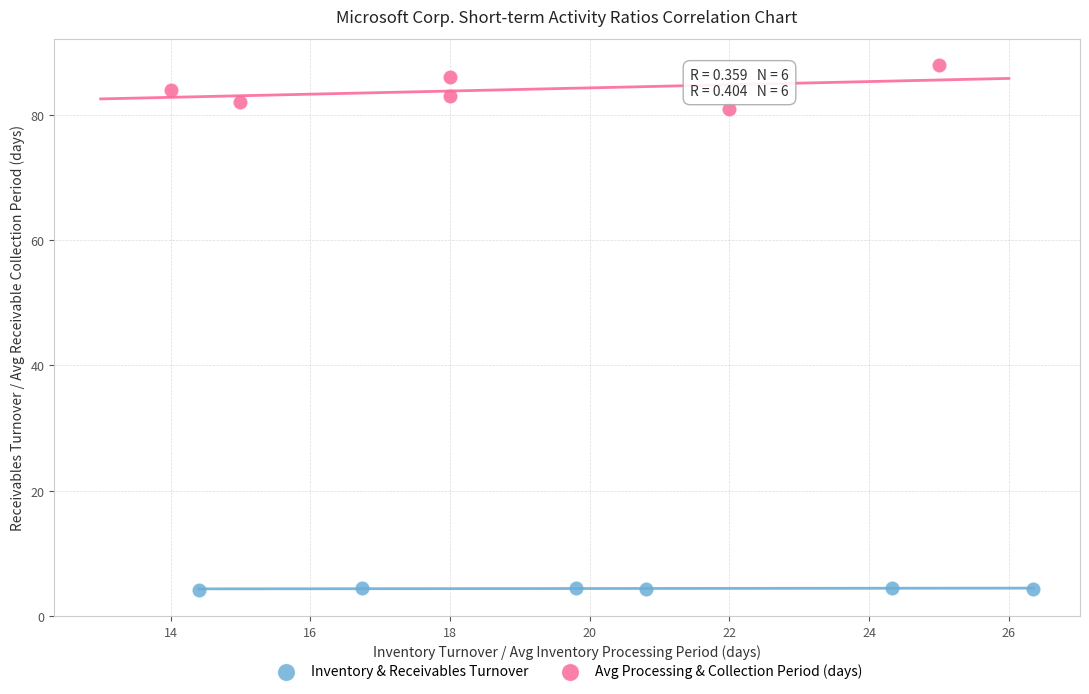

What are all the series names shown in the legend?

Inventory & Receivables Turnover, Avg Processing & Collection Period (days)